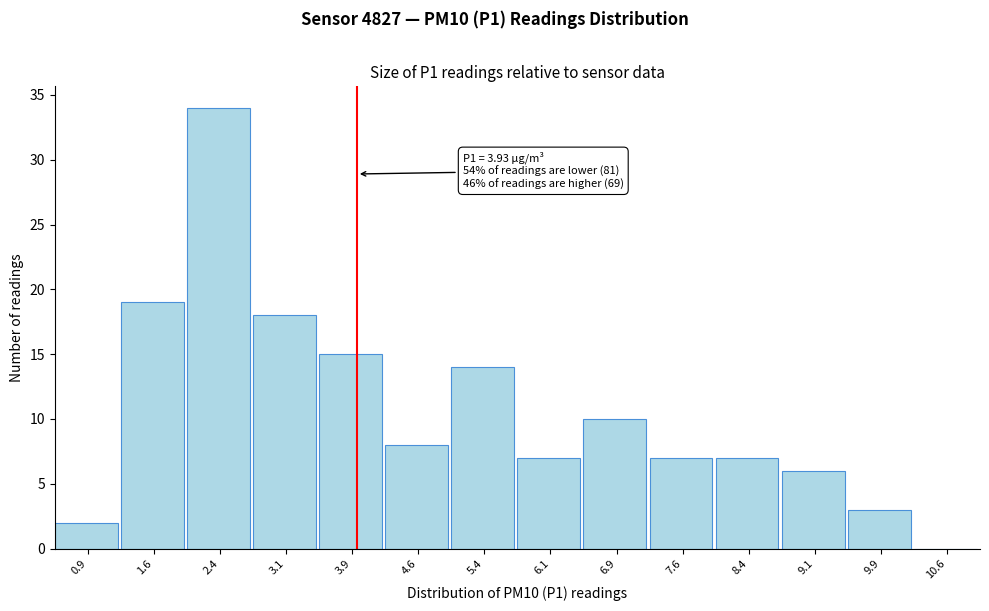

Which range on the x-axis has the tallest bar?

2.00 to 2.75